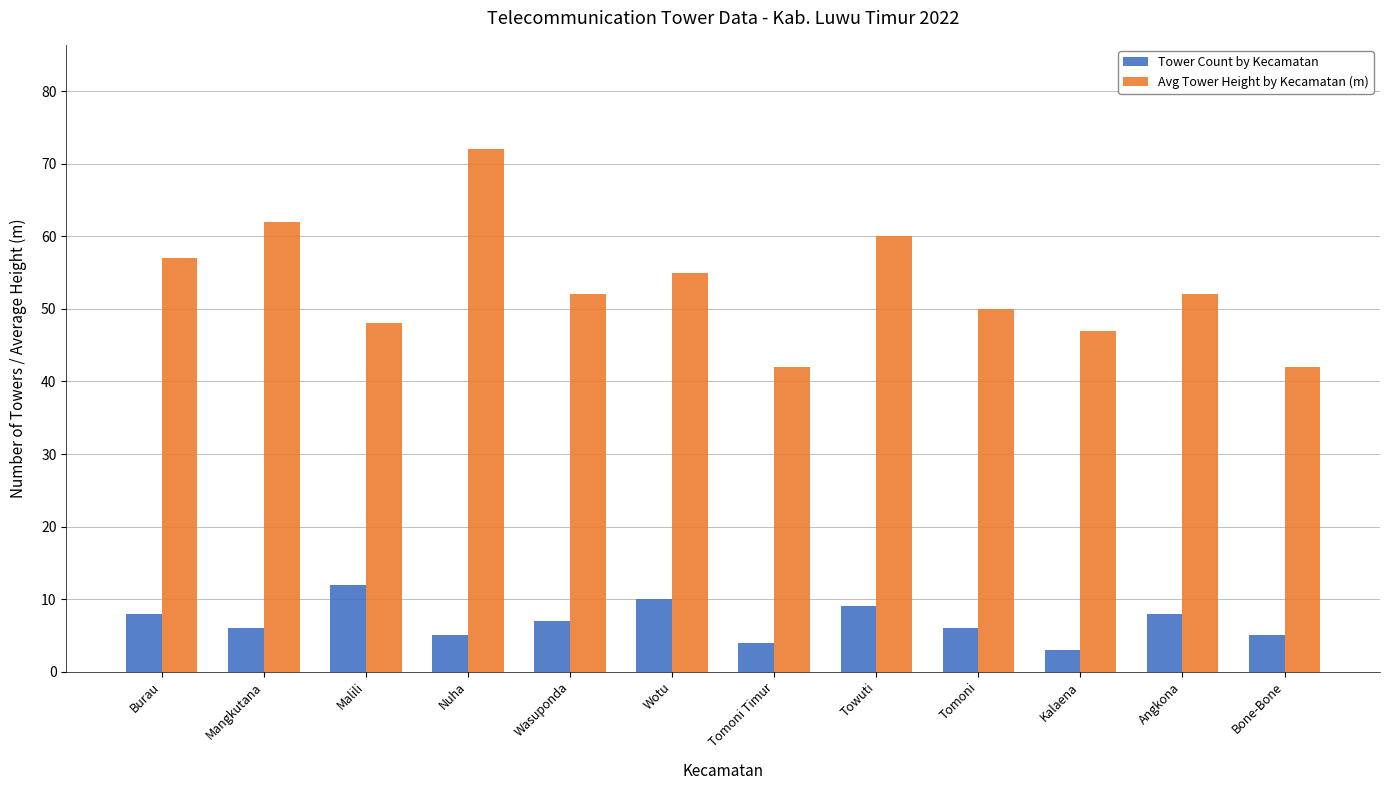

Reading left to right, what are all the values shown in this chart?

Tower Count by Kecamatan: Burau=8	Mangkutana=6	Malili=12	Nuha=5	Wasuponda=7	Wotu=10	Tomoni Timur=4	Towuti=9	Tomoni=6	Kalaena=3	Angkona=8	Bone-Bone=5
Avg Tower Height by Kecamatan (m): Burau=57	Mangkutana=62	Malili=48	Nuha=72	Wasuponda=52	Wotu=55	Tomoni Timur=42	Towuti=60	Tomoni=50	Kalaena=47	Angkona=52	Bone-Bone=42